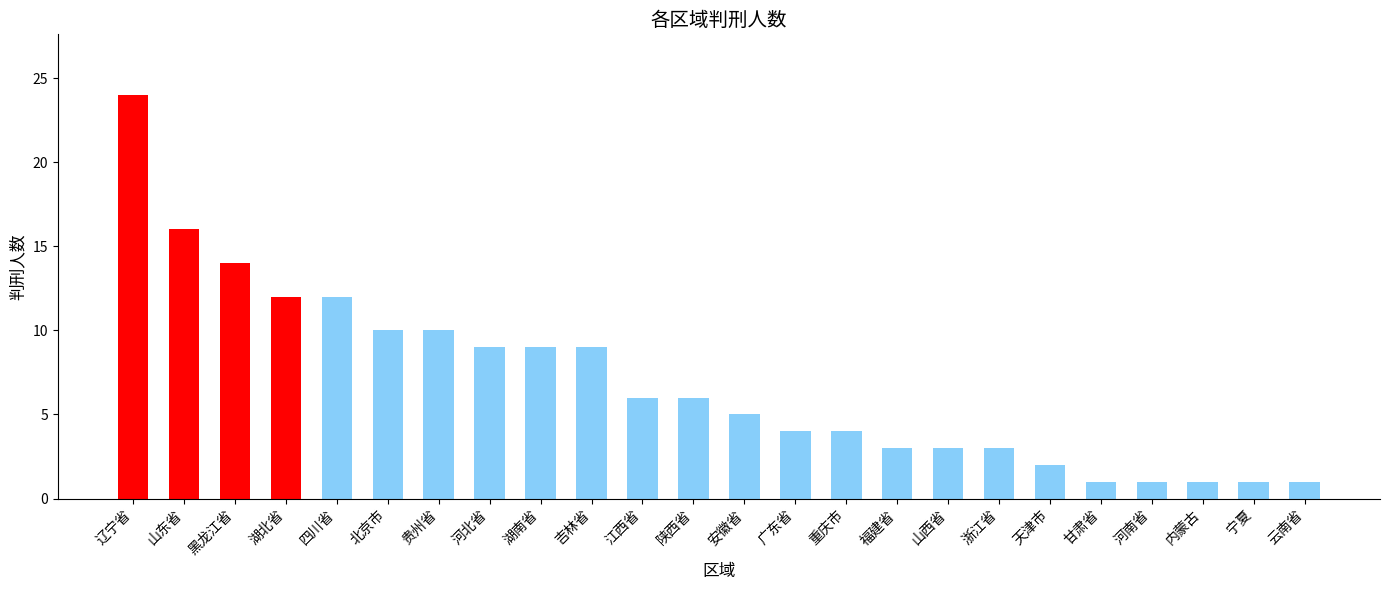

Reading left to right, what are all the values shown in this chart?

24	16	14	12	12	10	10	9	9	9	6	6	5	4	4	3	3	3	2	1	1	1	1	1